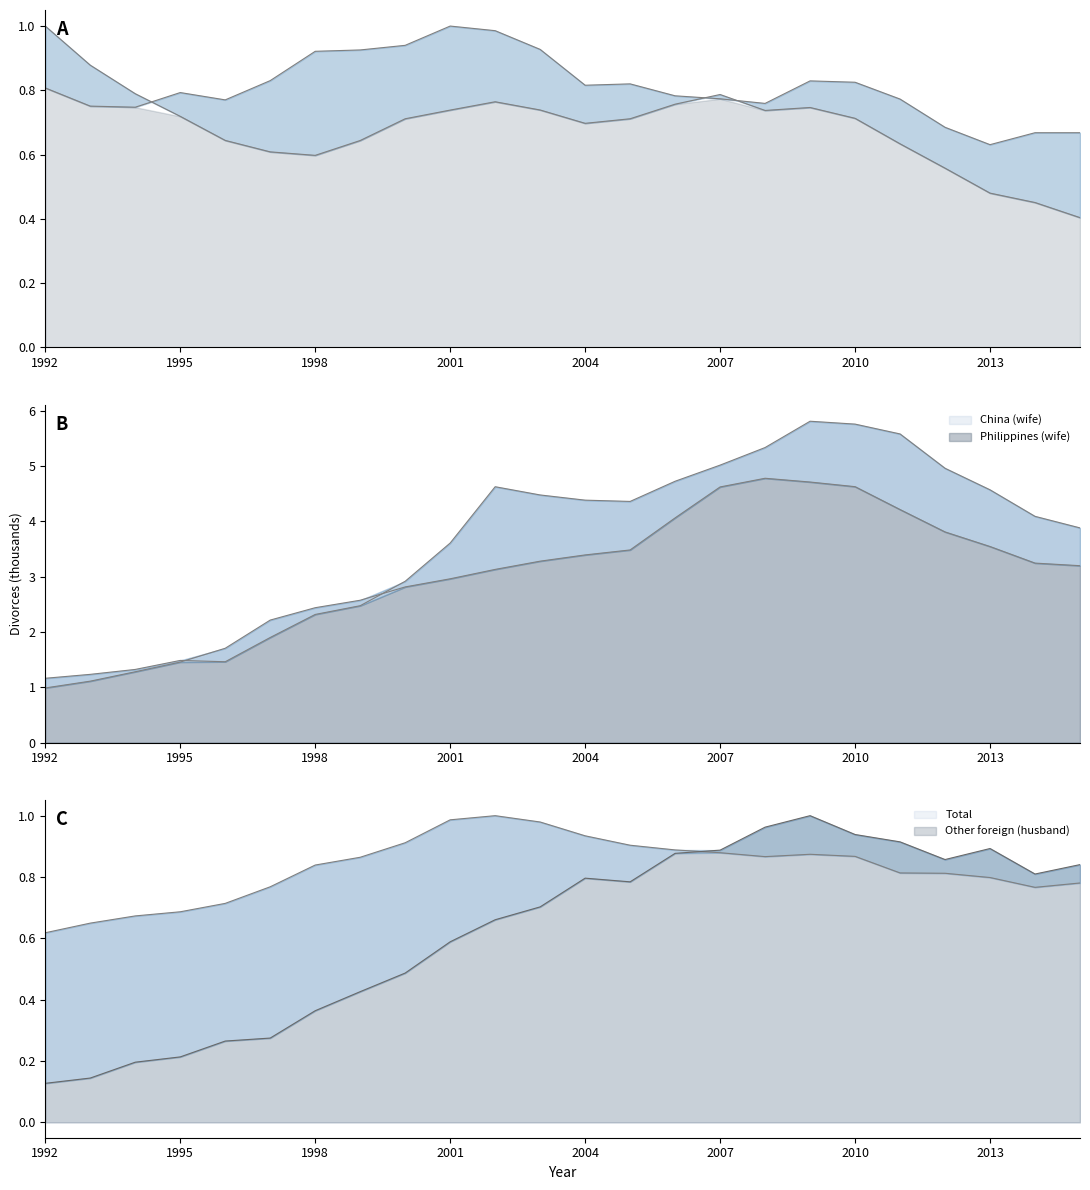

Rank the series at 1993 from highest to lowest value.

China (wife), Philippines (wife), Korea (wife), Korea (husband), Total, Other foreign (husband)